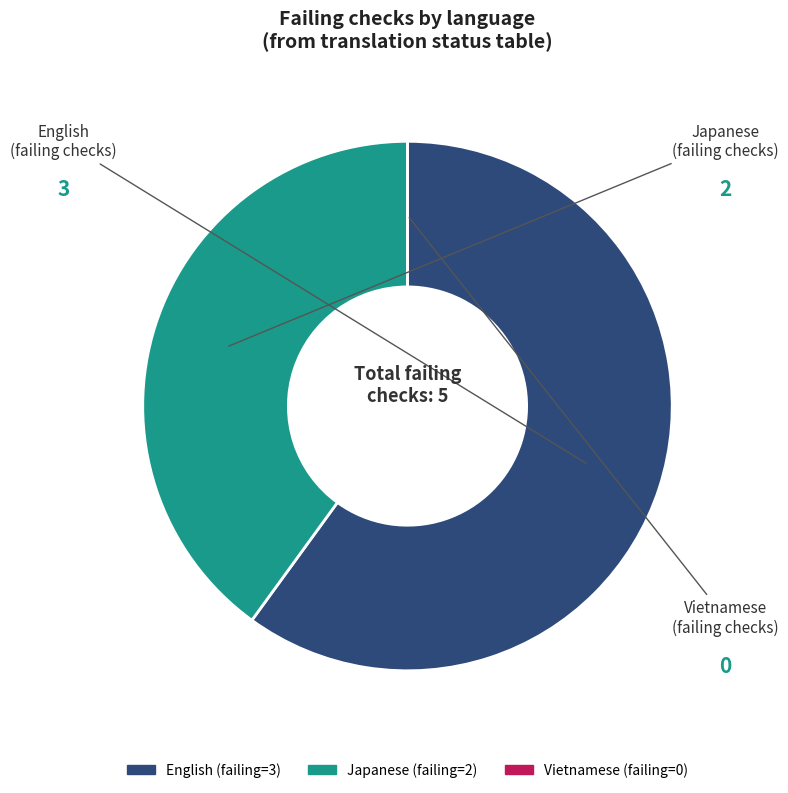

Does any single category account for the majority?

Yes